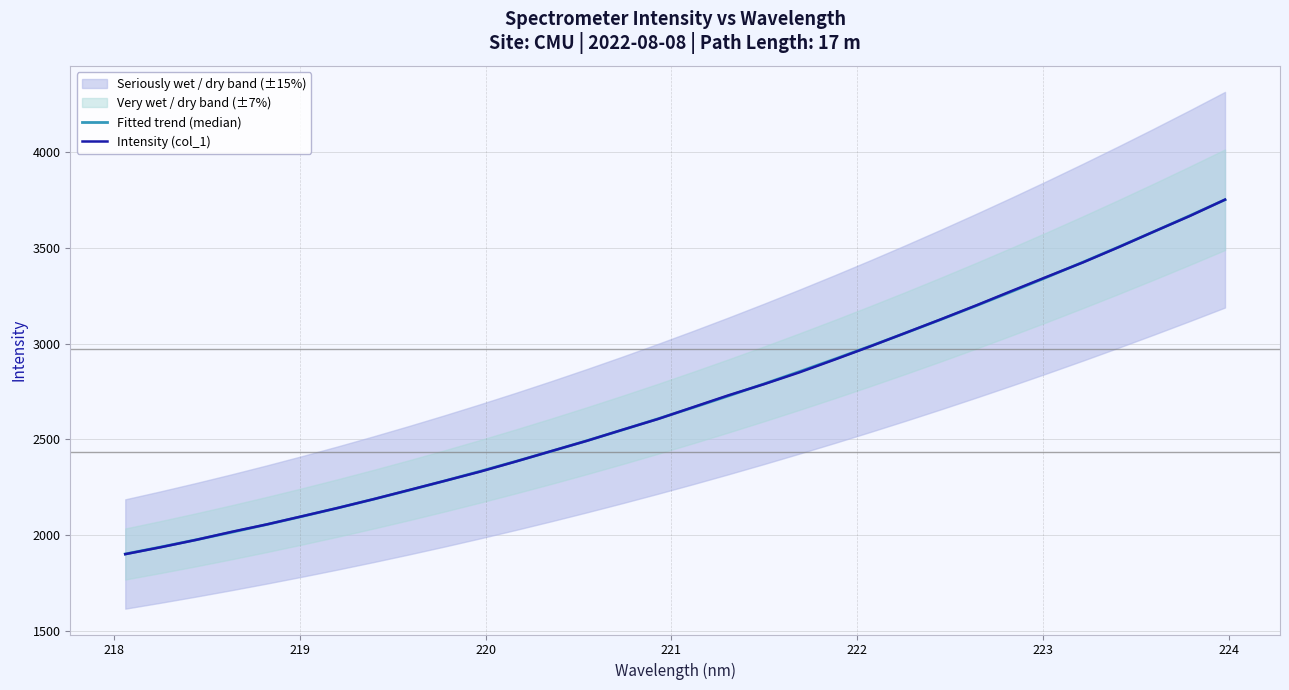

List the series in order of their overall mean, highest first.

Intensity (col_1), Fitted trend (median)